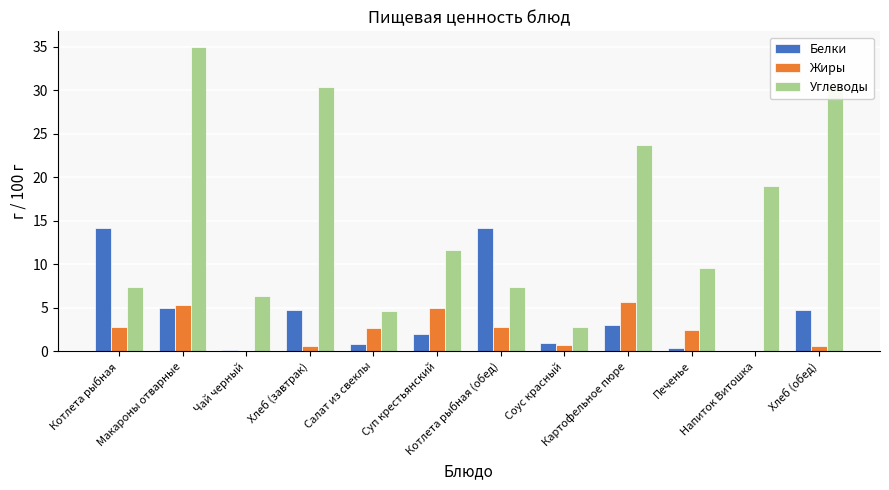

What is the spread (max minus min) of values at Котлета рыбная?

11.4